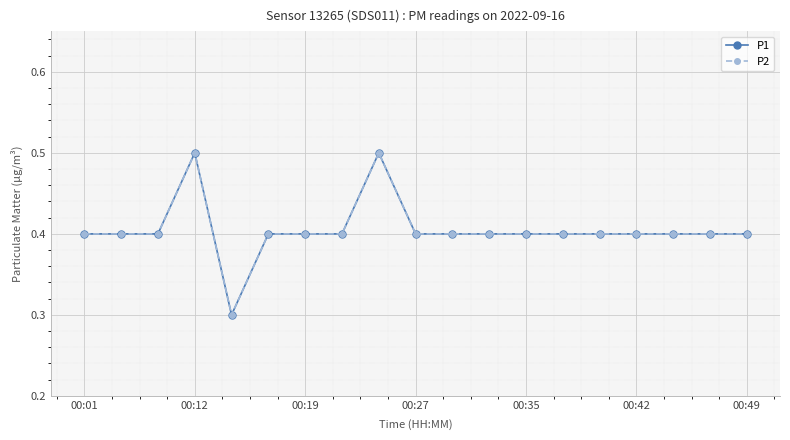

Does the chart have visible grid lines?

Yes